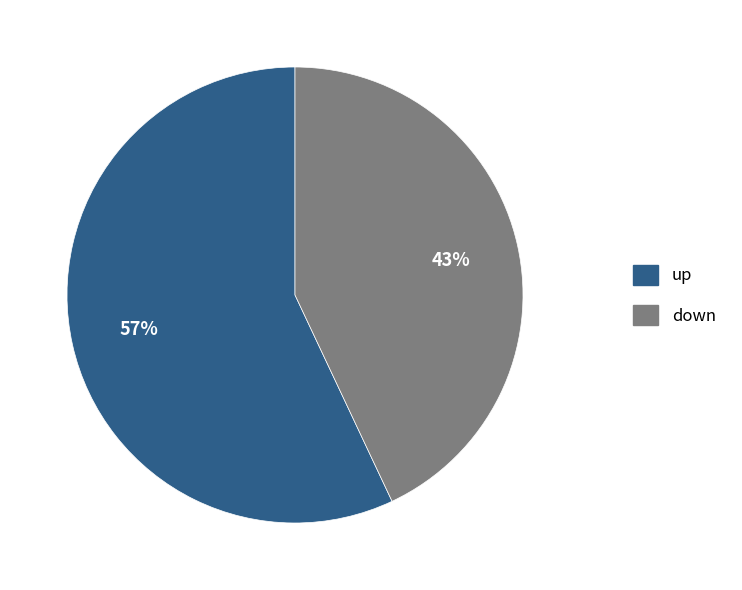

How many segments does this pie chart have?

2